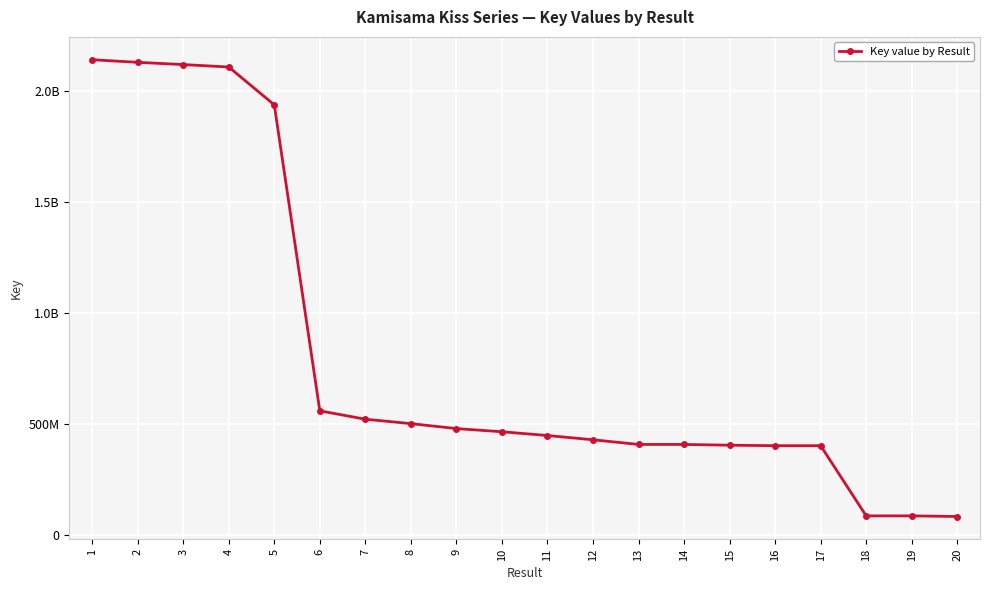

Is this an area chart (filled region under the line)?

No